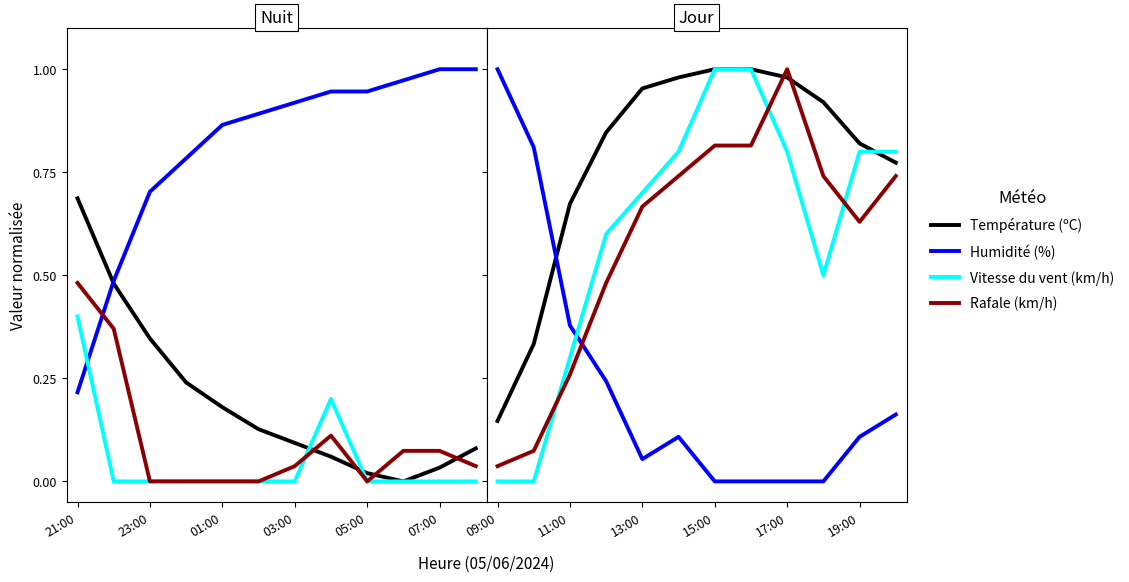

Which series has the widest spread of values?

Humidité (%)